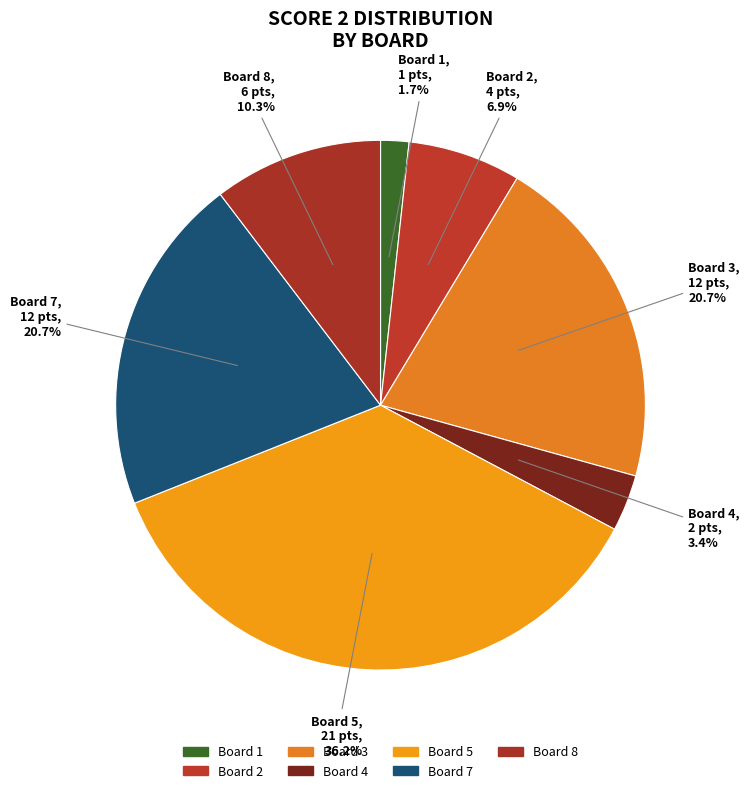

How many segments does this pie chart have?

7